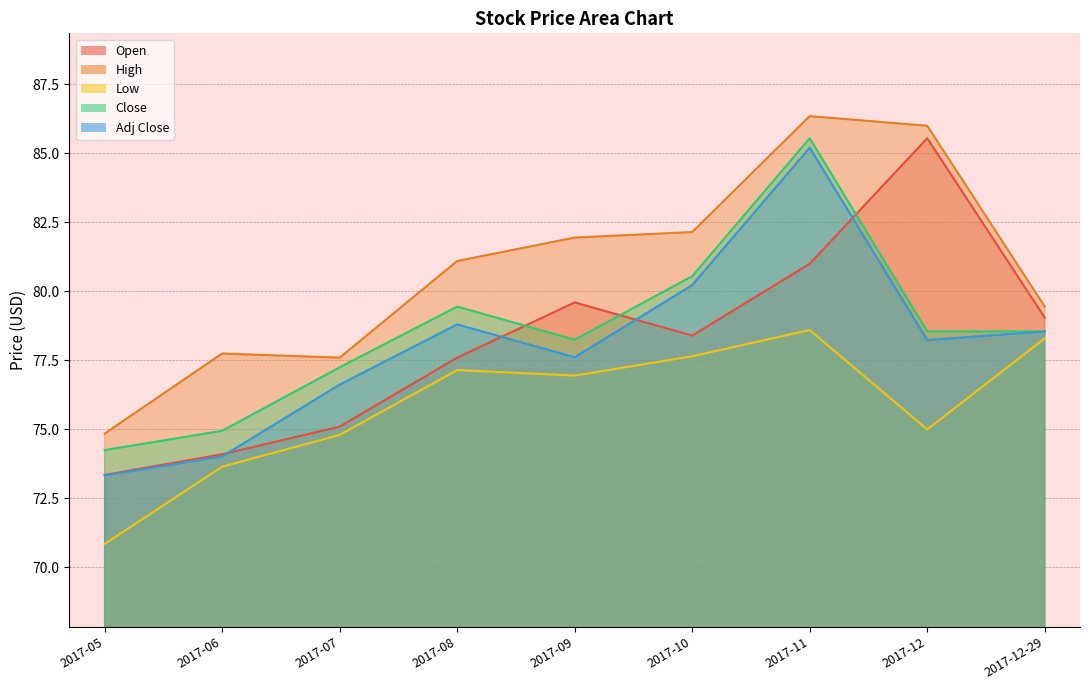

How many distinct data groups are displayed?

5